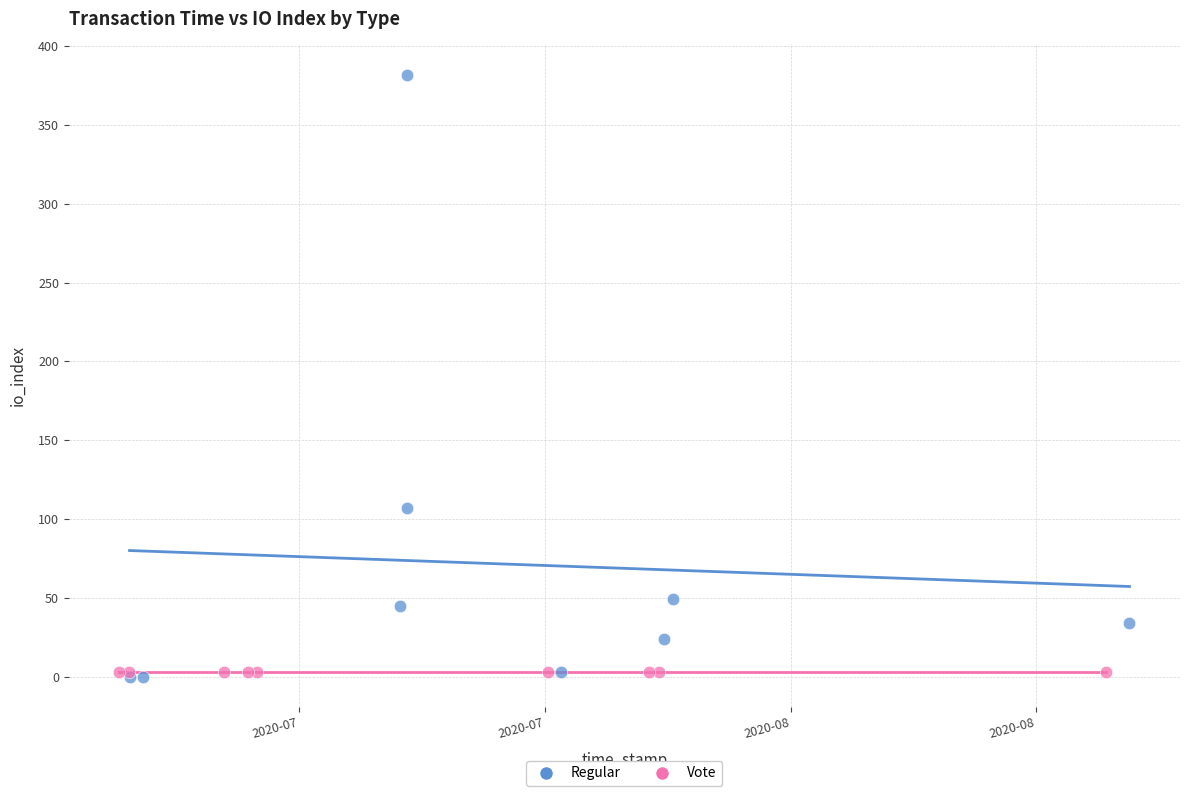

Which series reaches the maximum Y coordinate?

Regular